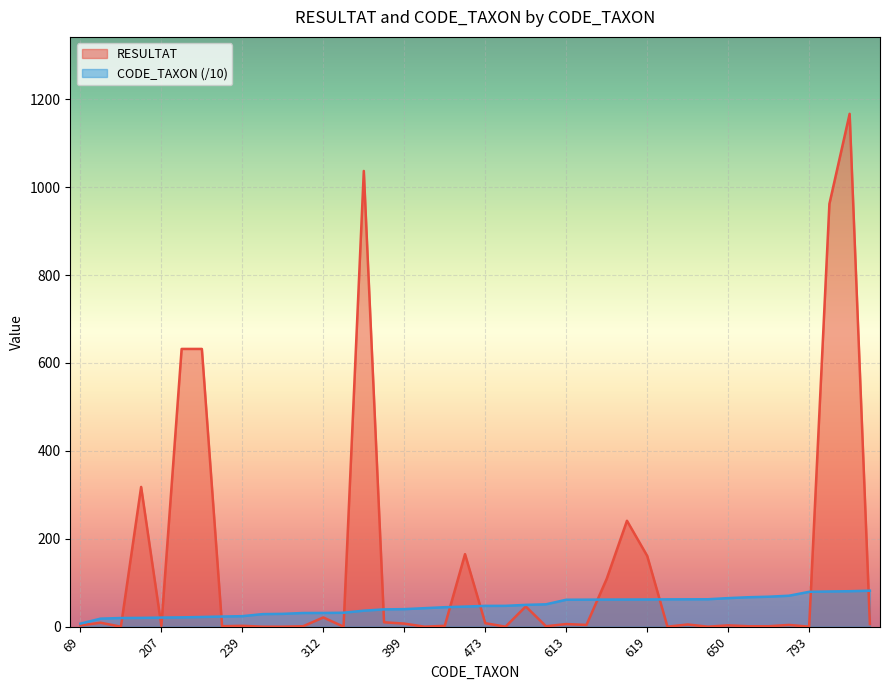

What is the spread (max minus min) of values at 292?

29.2